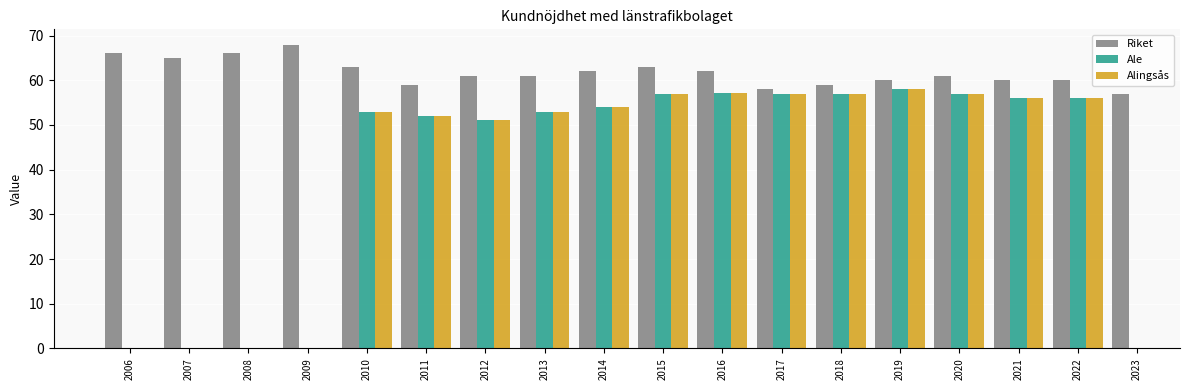

The value of Riket at 2021 is 12.6. True or false?

False